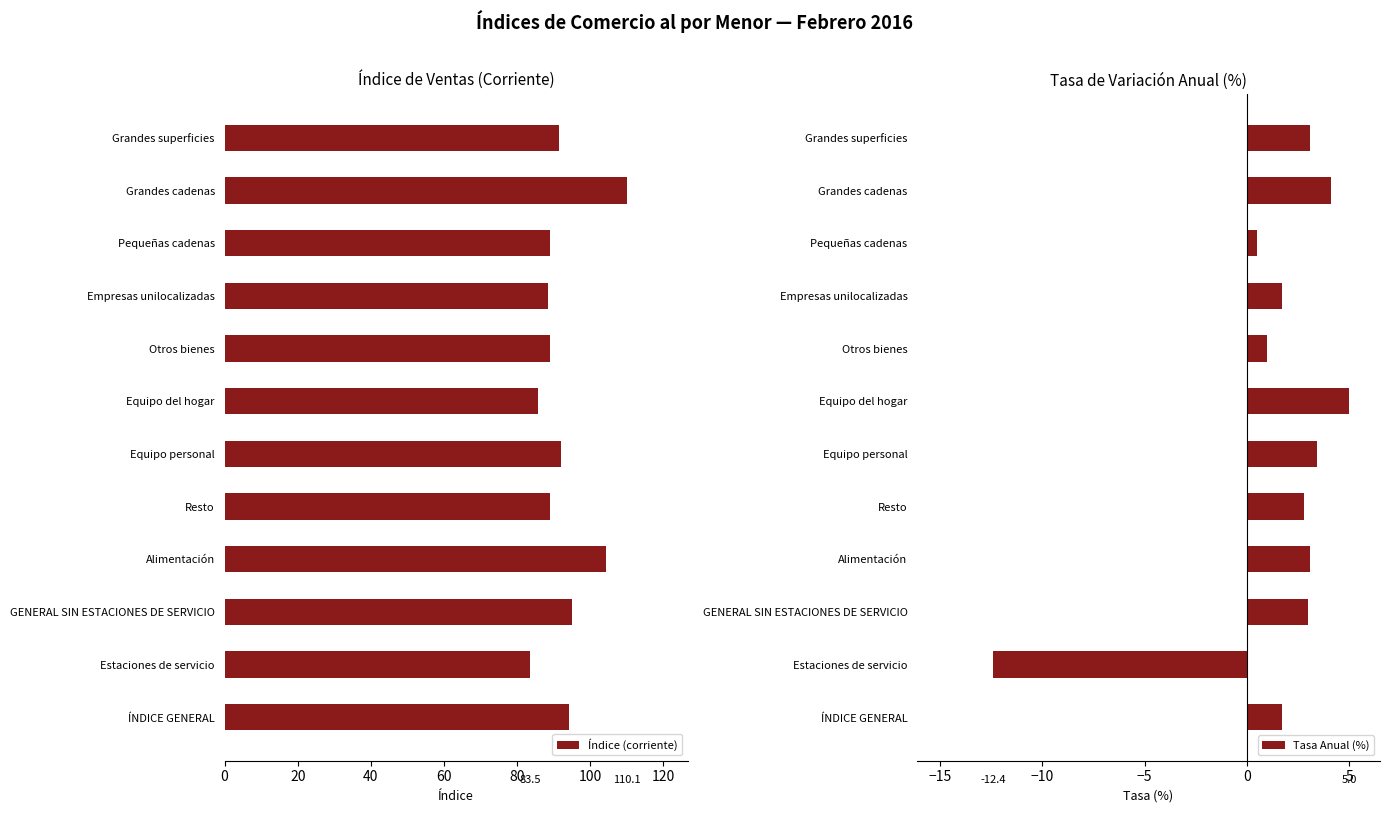

True or false: Tasa Anual (%) has a value of 5.9 at Equipo personal.

False